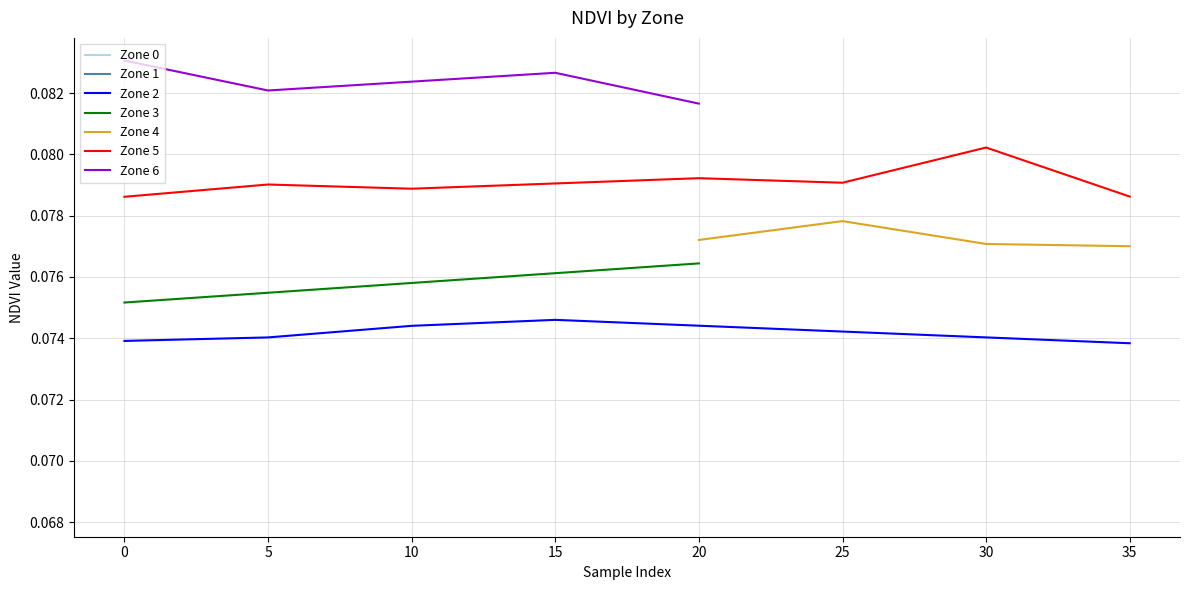

True or false: Zone 1 and Zone 4 cross at least once.

False